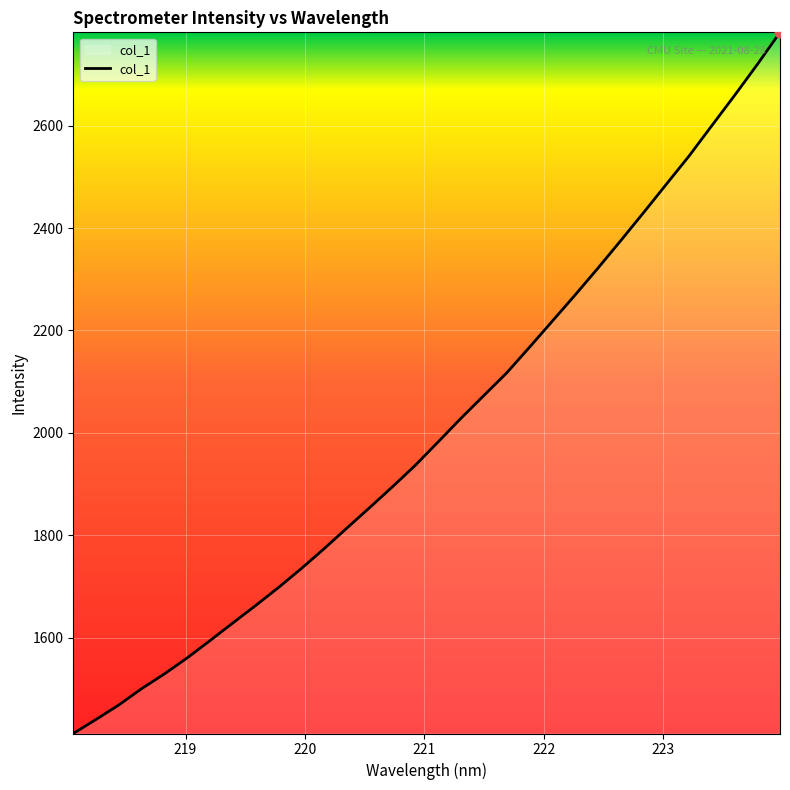

What is the difference between the maximum and minimum values?

1369.5